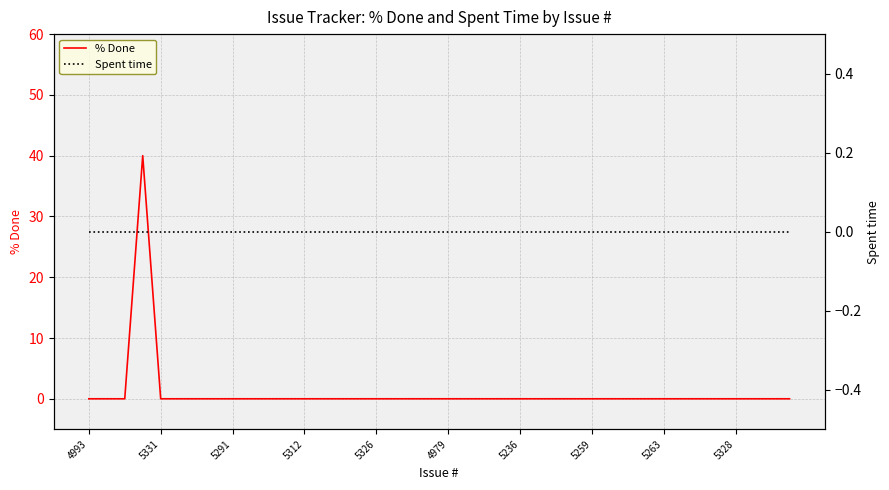

How many distinct data groups are displayed?

2